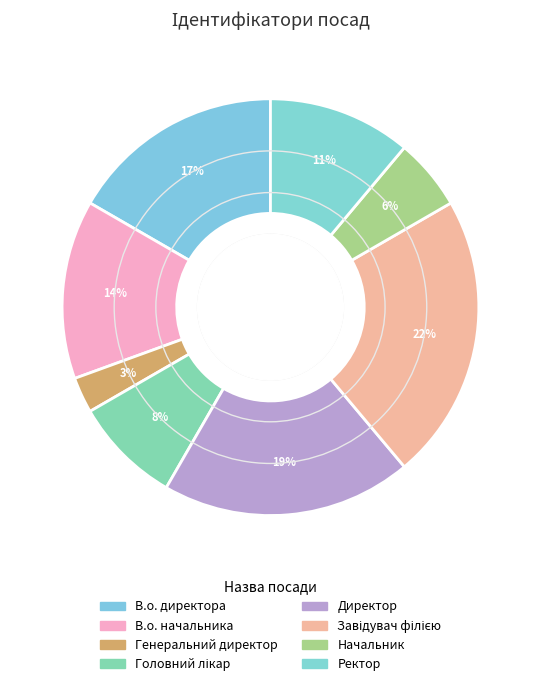

What percentage is the Генеральний директор slice, to the nearest percent?

3%